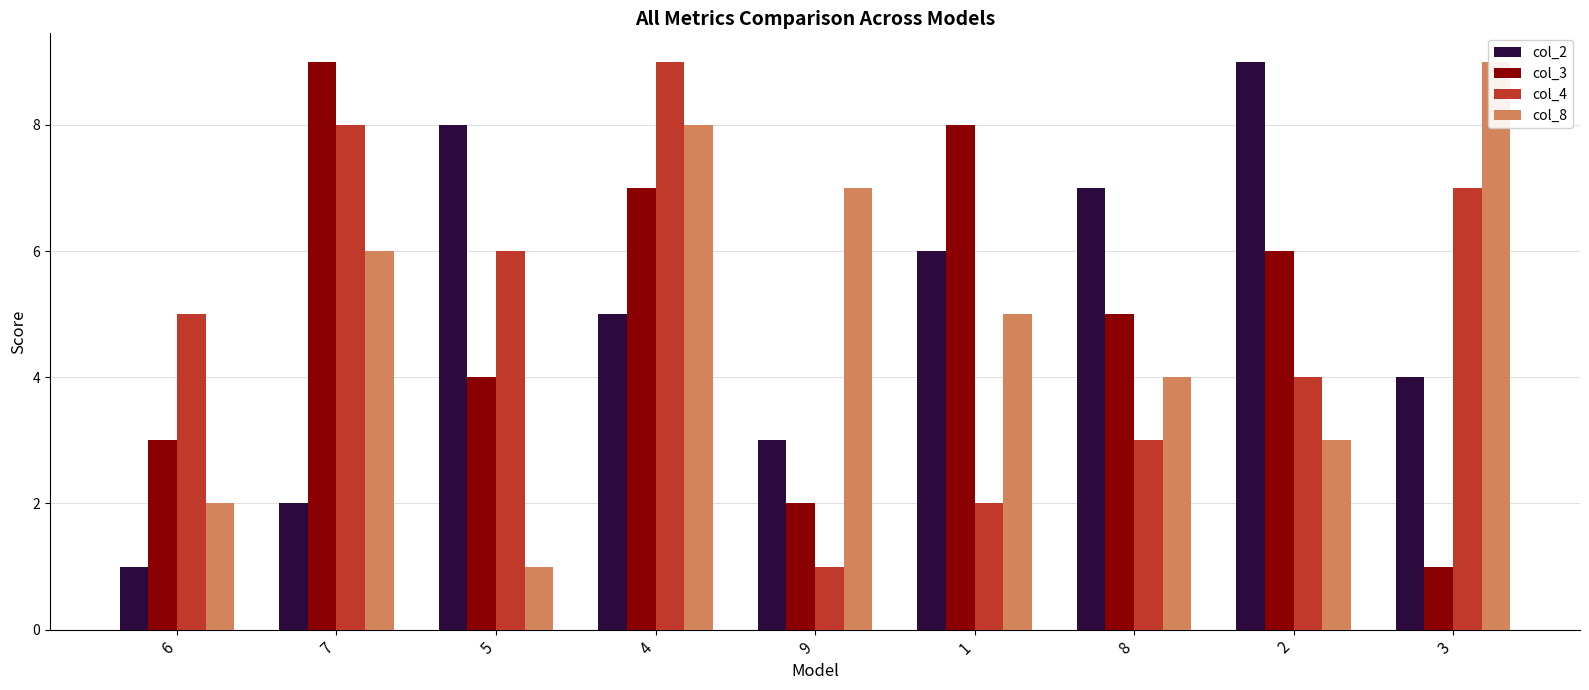

Reading left to right, what are all the values shown in this chart?

col_2: 1	2	8	5	3	6	7	9	4
col_3: 3	9	4	7	2	8	5	6	1
col_4: 5	8	6	9	1	2	3	4	7
col_8: 2	6	1	8	7	5	4	3	9